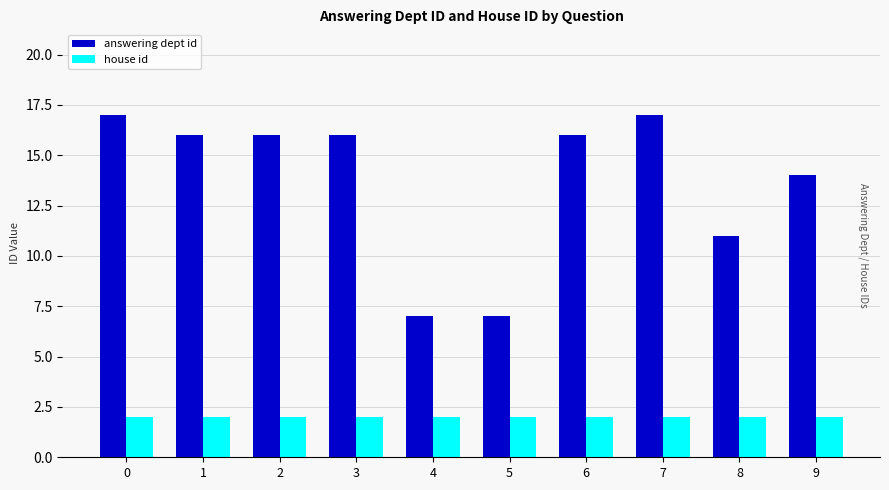

What is the difference between the maximum and minimum values in the answering dept id series?

10